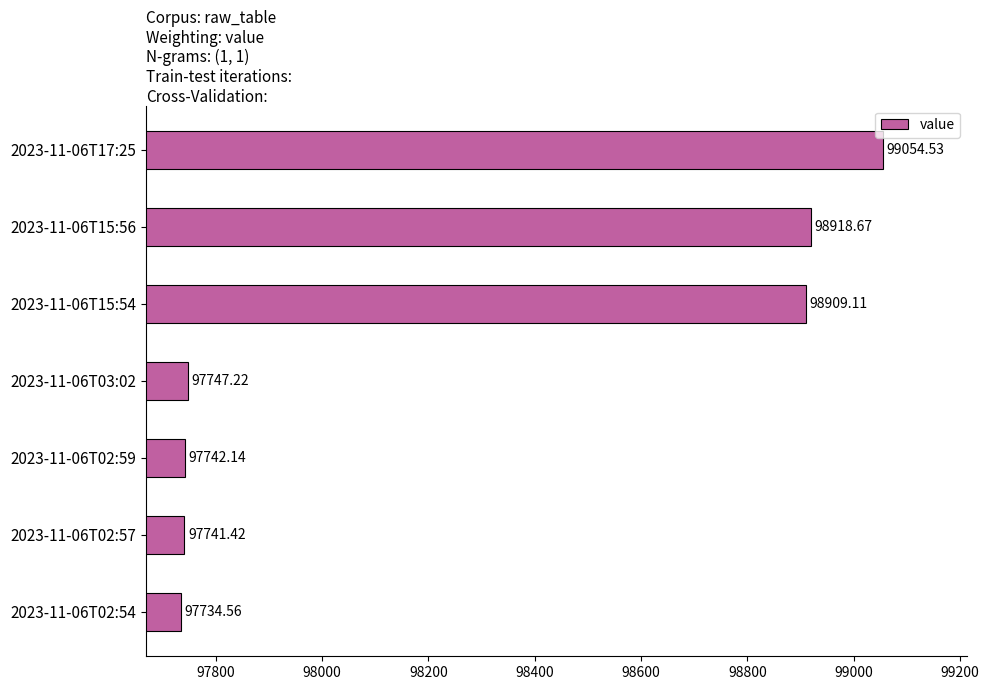

Rank the categories by value from highest to lowest.

2023-11-06T17:25, 2023-11-06T15:56, 2023-11-06T15:54, 2023-11-06T03:02, 2023-11-06T02:59, 2023-11-06T02:57, 2023-11-06T02:54